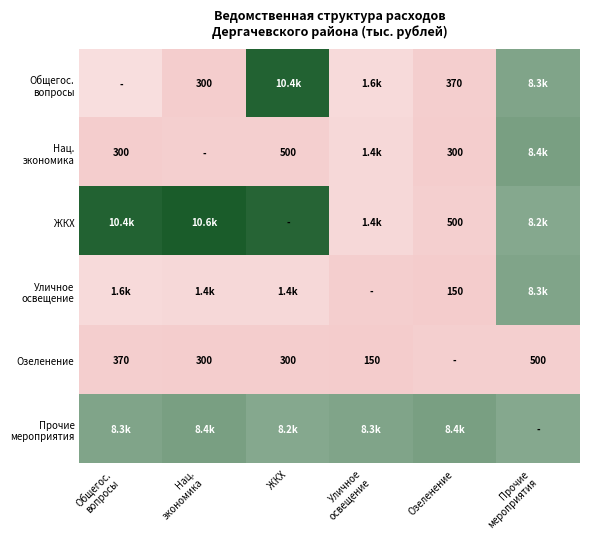

What is the approximate value of Уличное освещение at Нац. экономика?

1400.0